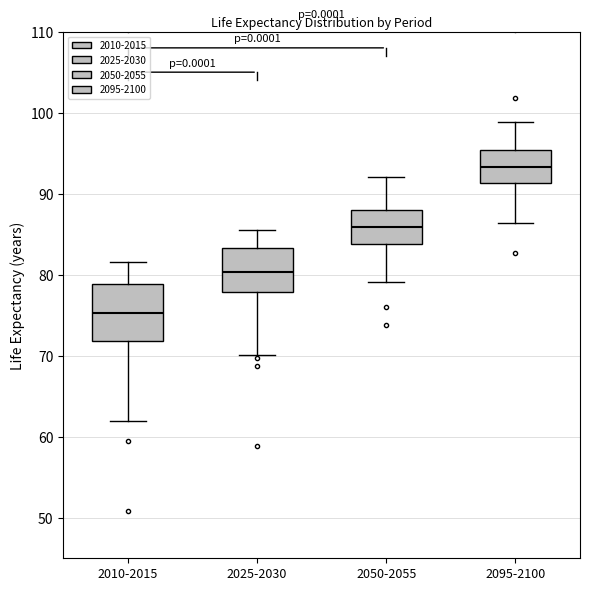

Where does the upper whisker of the box for 2010-2015 end on the y-axis? The values are not printed on the chart, so give them approximately, as read against the axis.

82